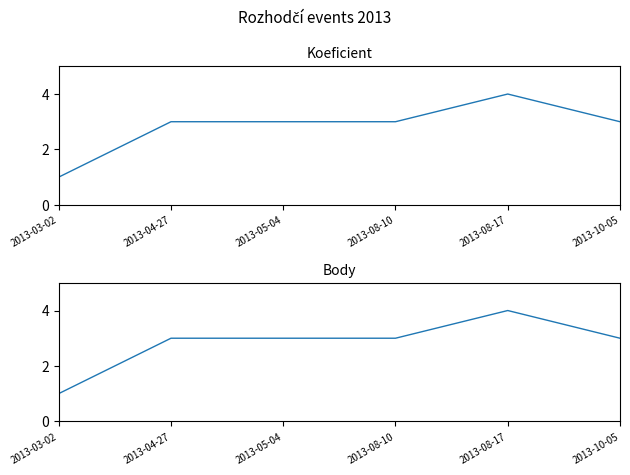

Which series has the largest total across all categories?

Koeficient